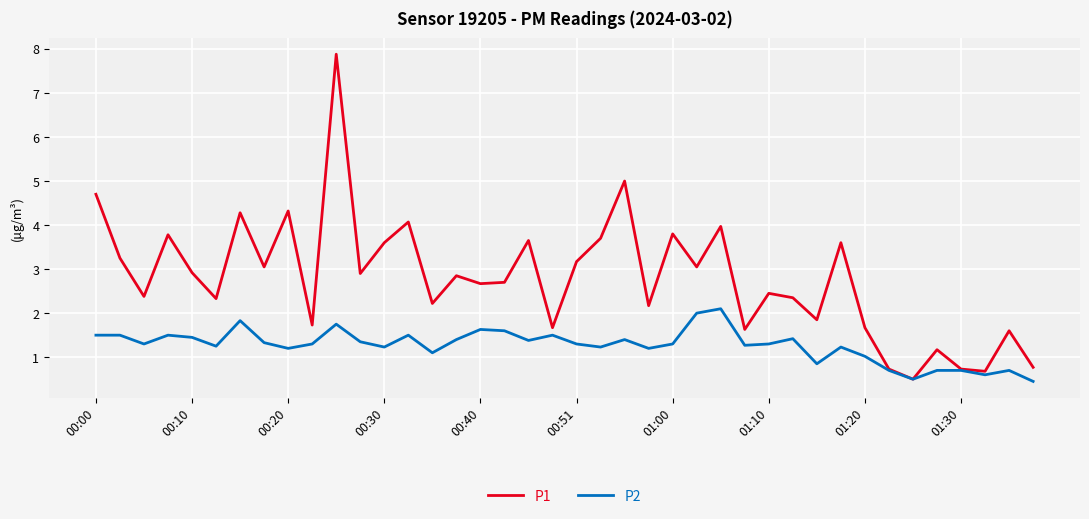

Rank the series by their maximum value, from highest to lowest.

P1, P2